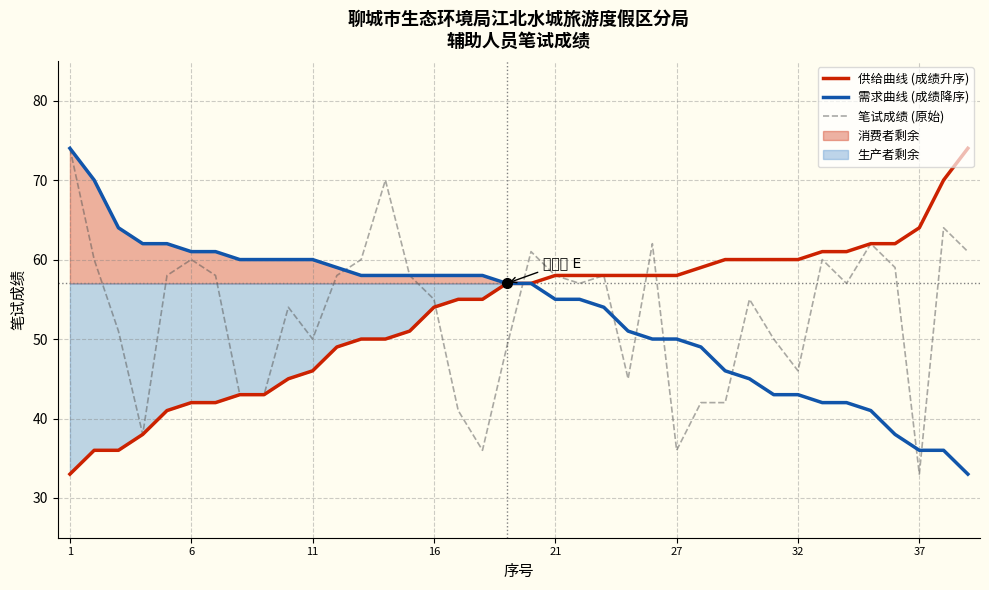

What is the minimum value for 需求曲线 (成绩降序)?

33